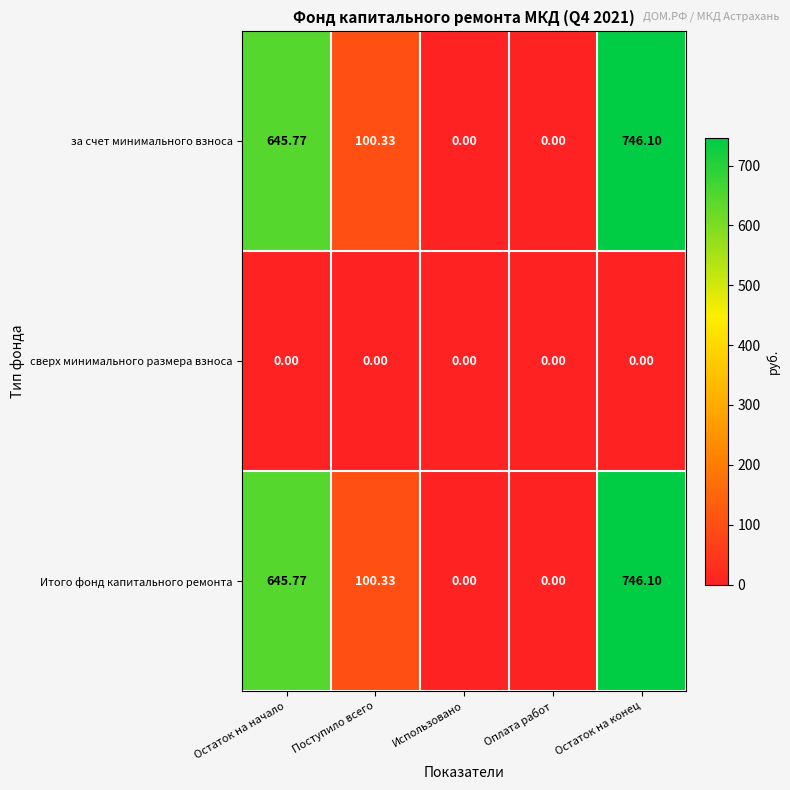

Where does the за счет минимального взноса series first go above 100?

Остаток на начало